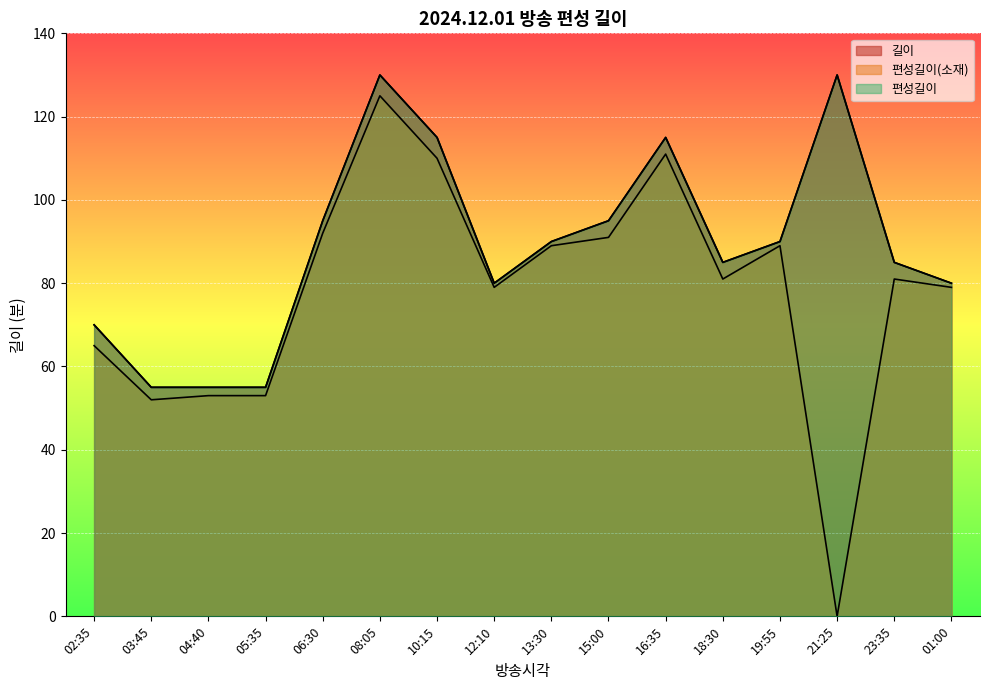

At which label is 편성길이 closest to 92?

13:30